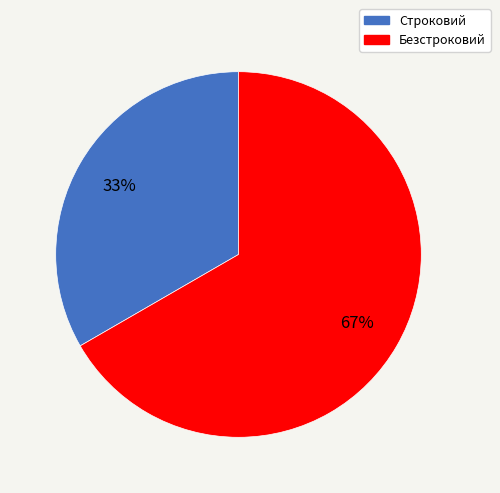

How many slices are in this pie chart?

2